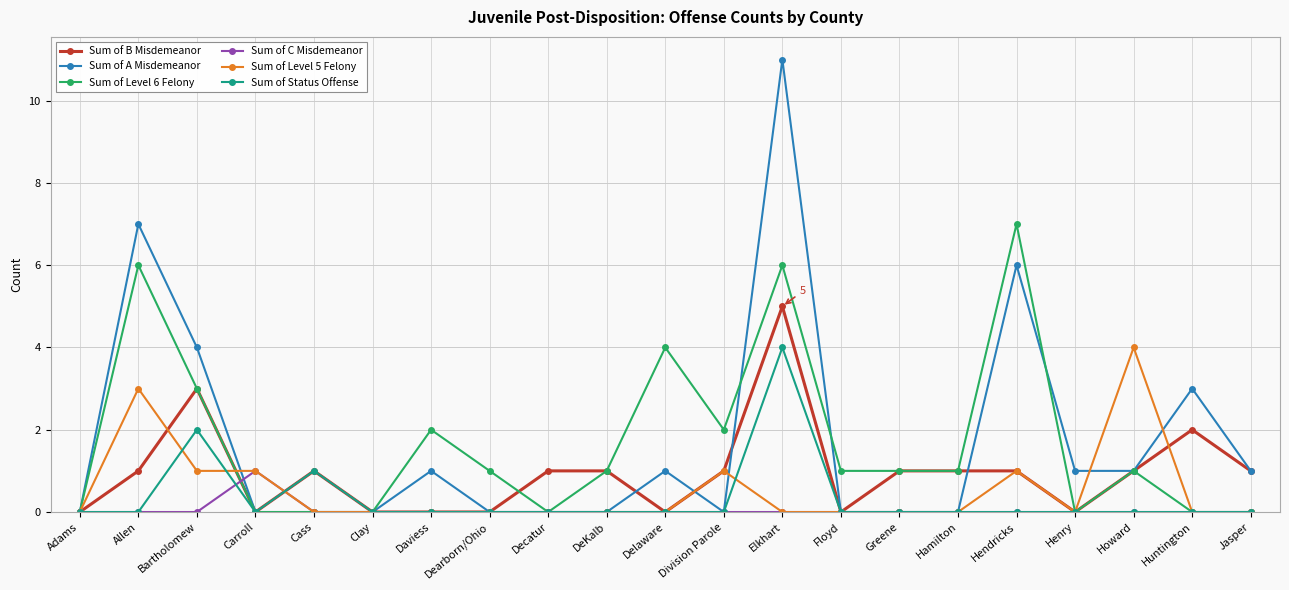

Which series has the largest range (max minus min)?

Sum of A Misdemeanor